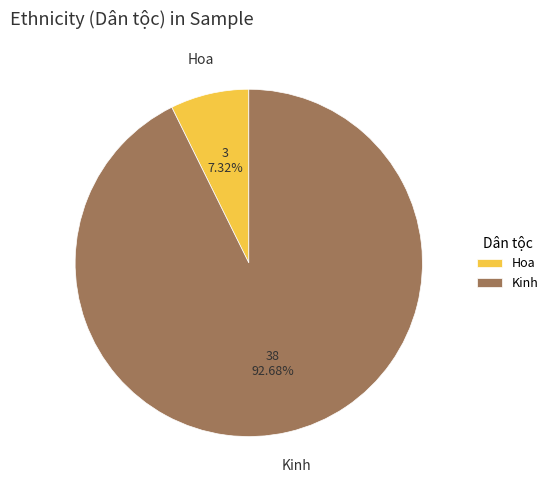

What portion of the pie excludes Hoa?

92.7%